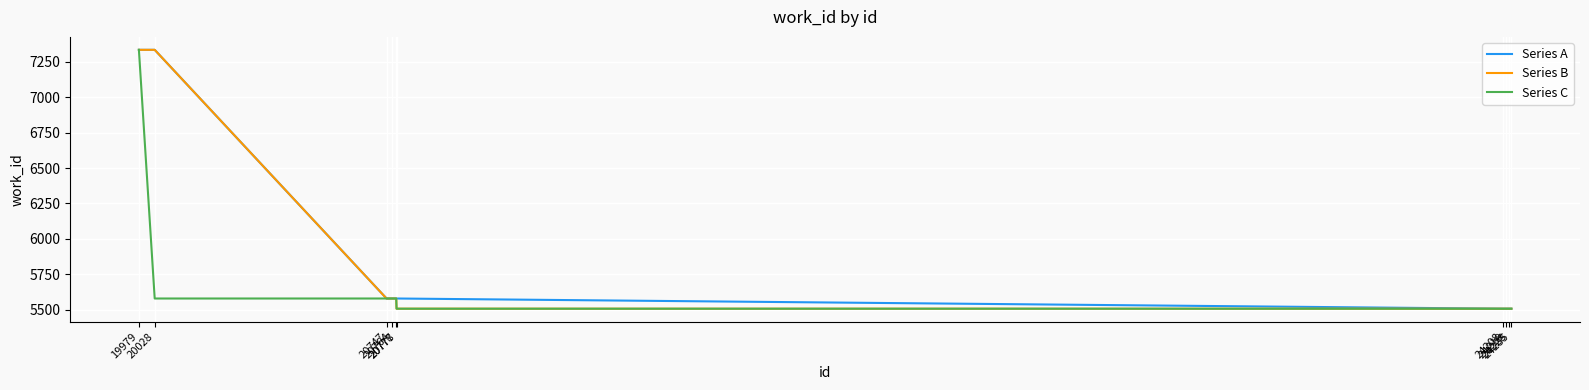

Which series changed the most between 20028 and 20778?

Series B